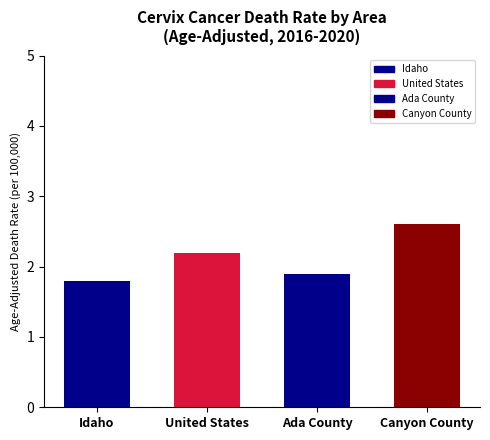

How many values exceed 2?

2